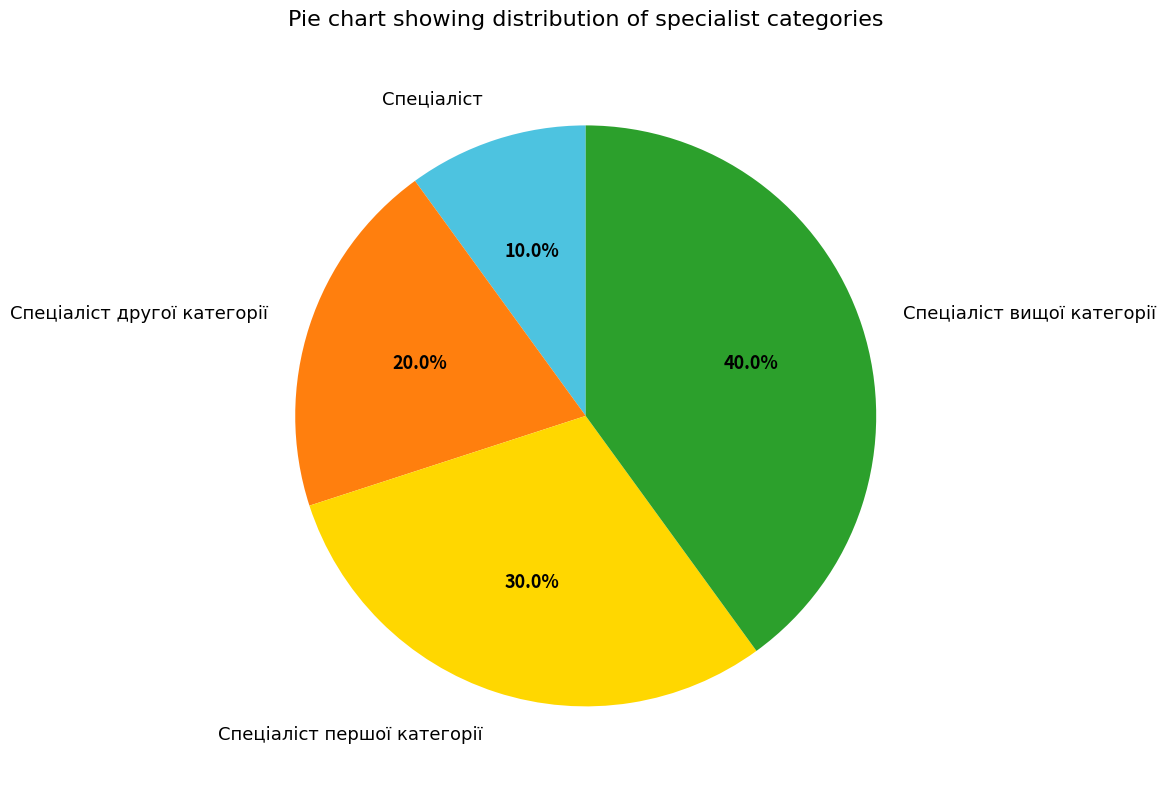

Do Спеціаліст вищої категорії and Спеціаліст другої категорії together represent more than half of the pie?

Yes